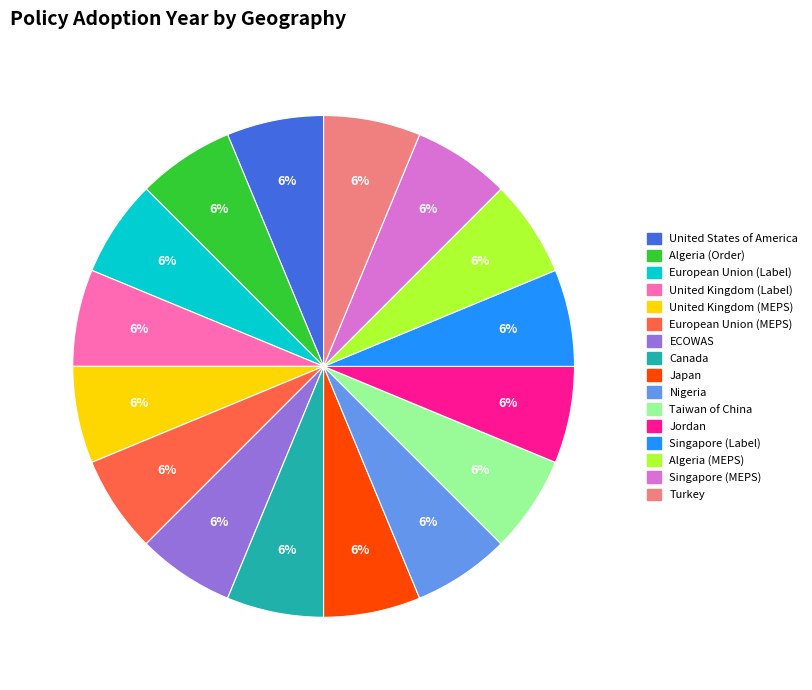

Is the sum of Japan and Taiwan of China greater than half?

No